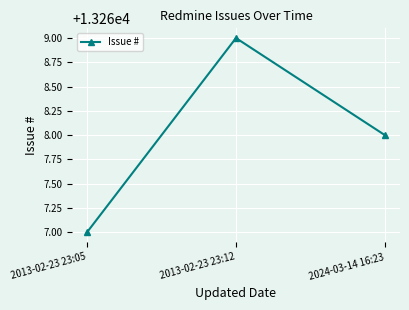

At which category does the chart reach its minimum across all series?

2013-02-23 23:05